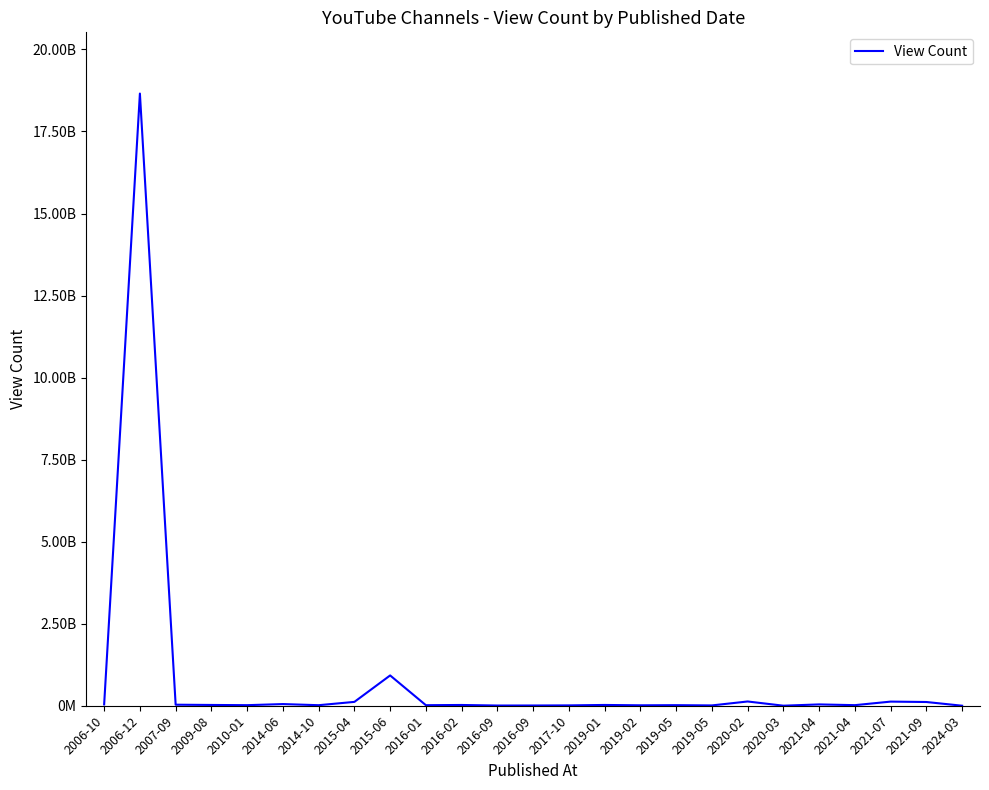

Approximately how many times larger is the value at 2016-02 compared to 2019-05?

2.4